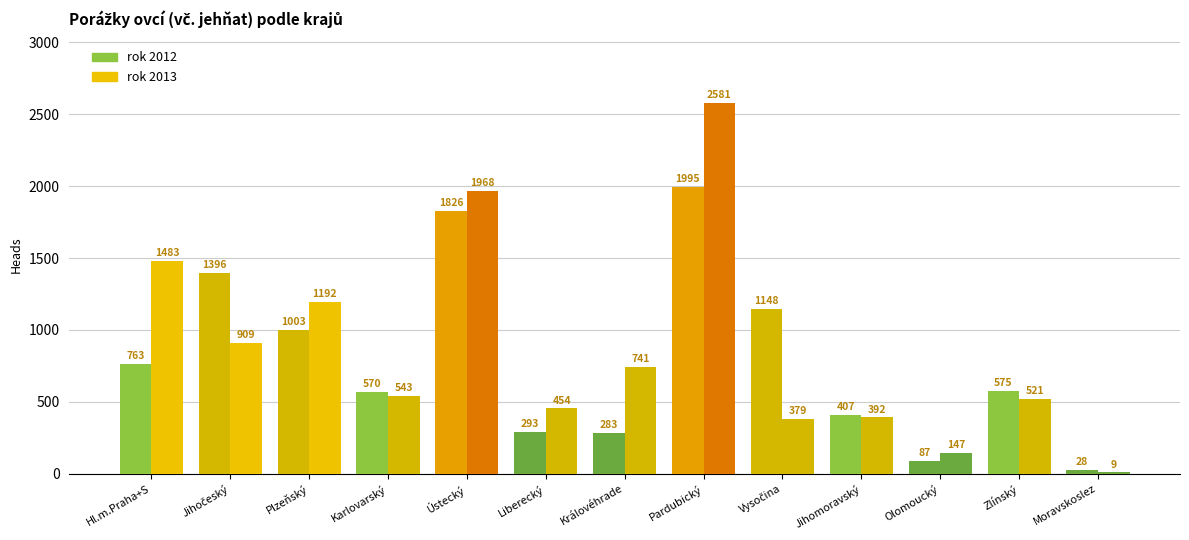

What is the difference between the rok 2013 values at Olomoucký and Jihočeský?

762